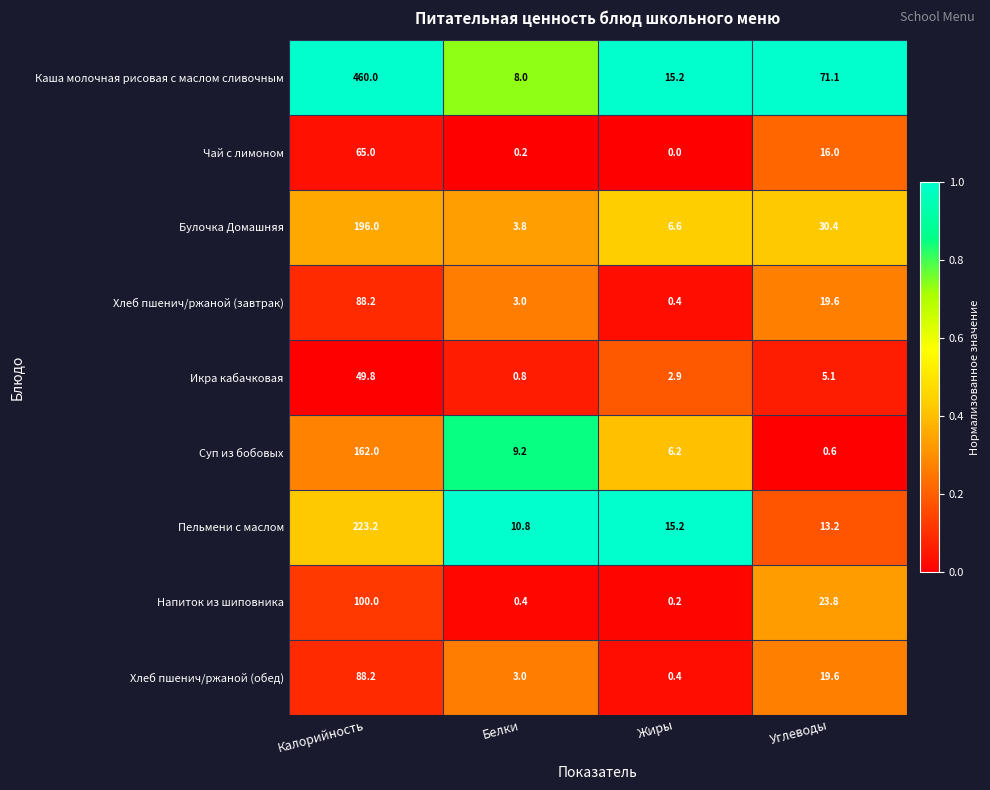

What is the total value across all series at Жиры?

47.1